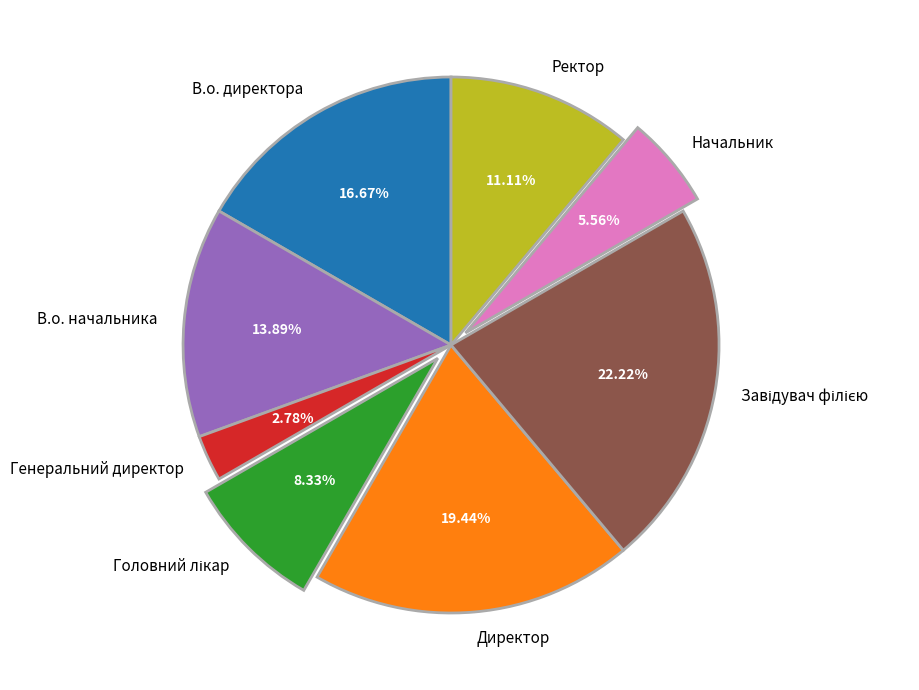

Does В.о. начальника account for over 50% of the chart?

No